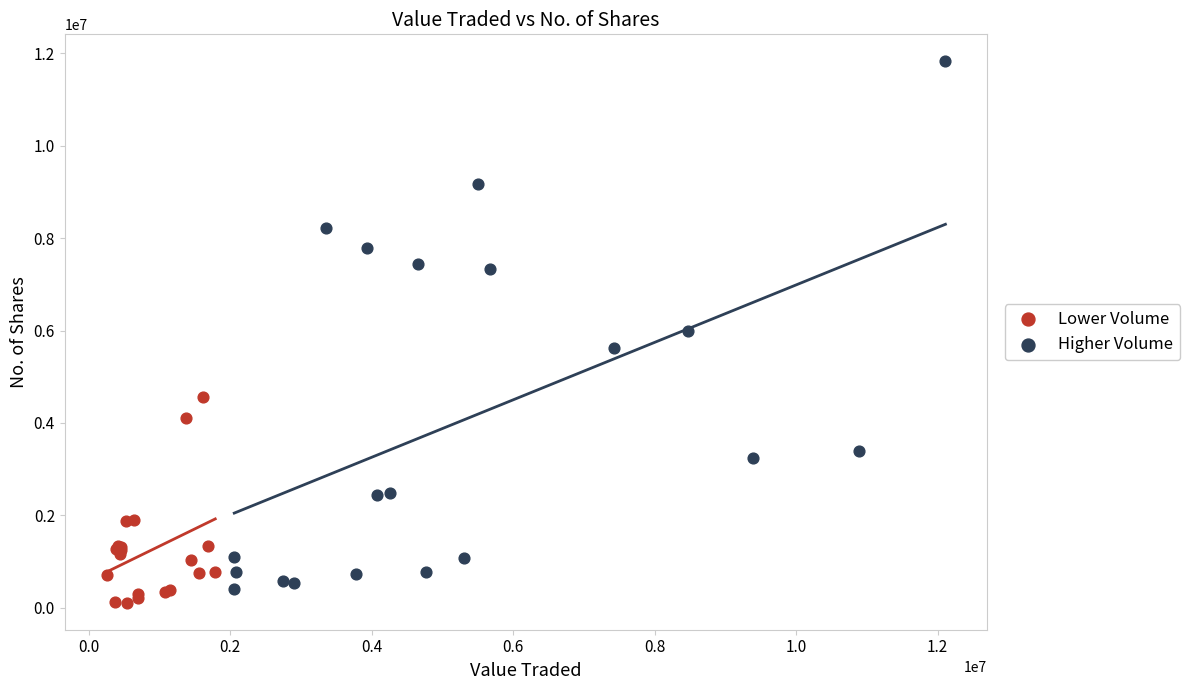

Which series has the widest spread of Y values?

Higher Volume